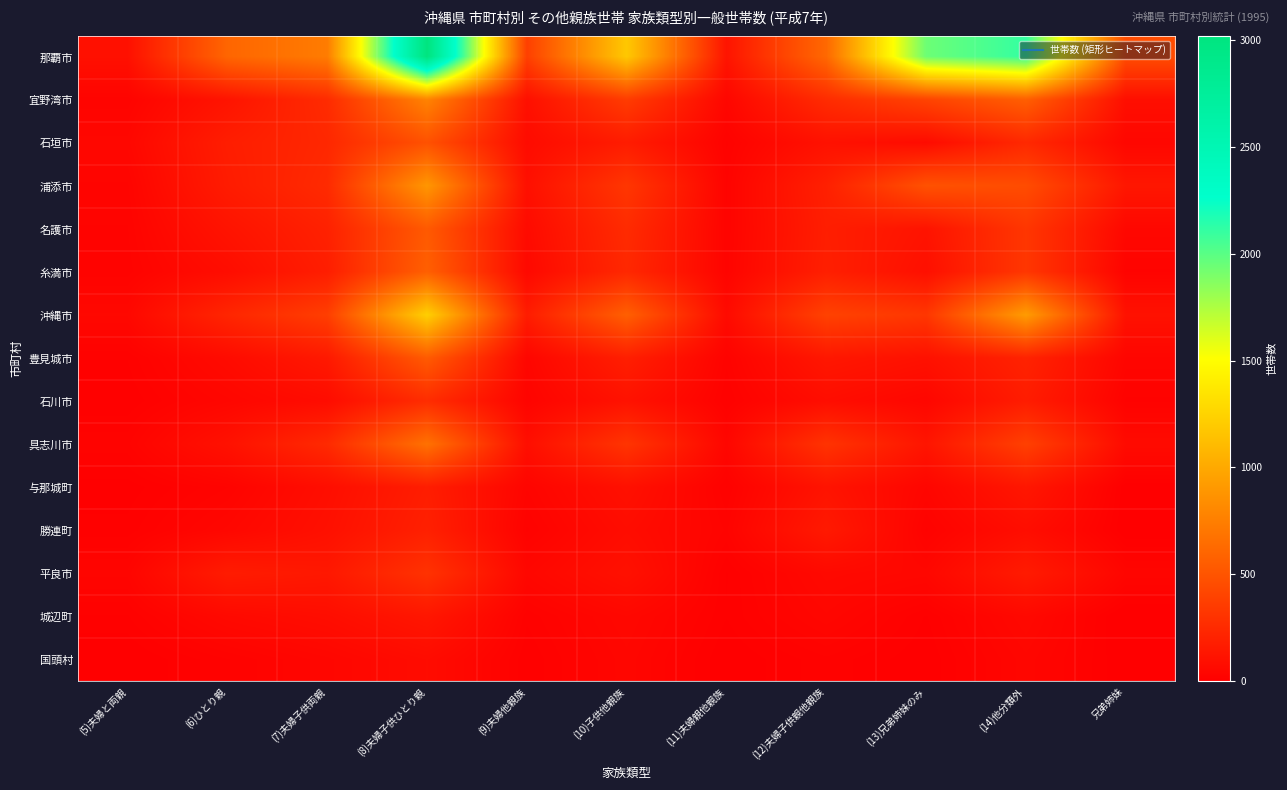

Which series has the largest range (max minus min)?

那覇市